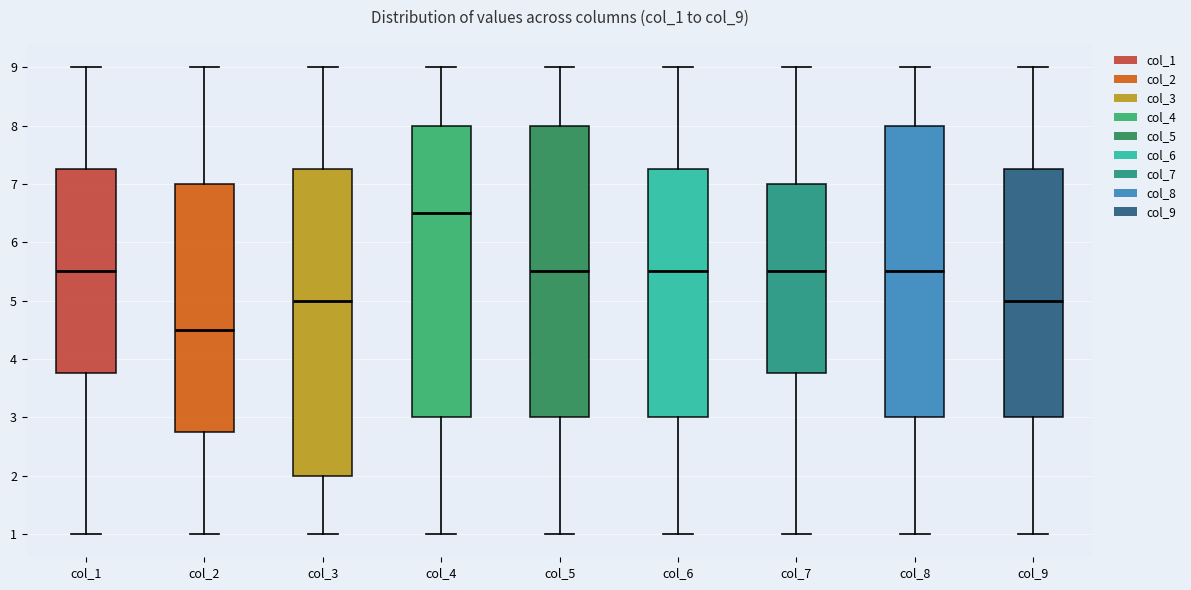

Comparing the boxes themselves (not the whiskers), which one is the tallest?

col_3